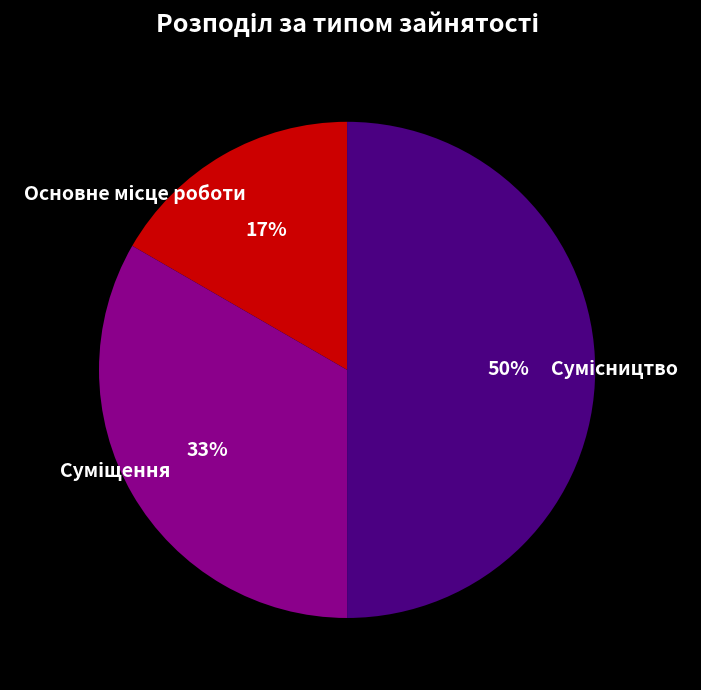

To the nearest percent, what is the average slice percentage?

33%